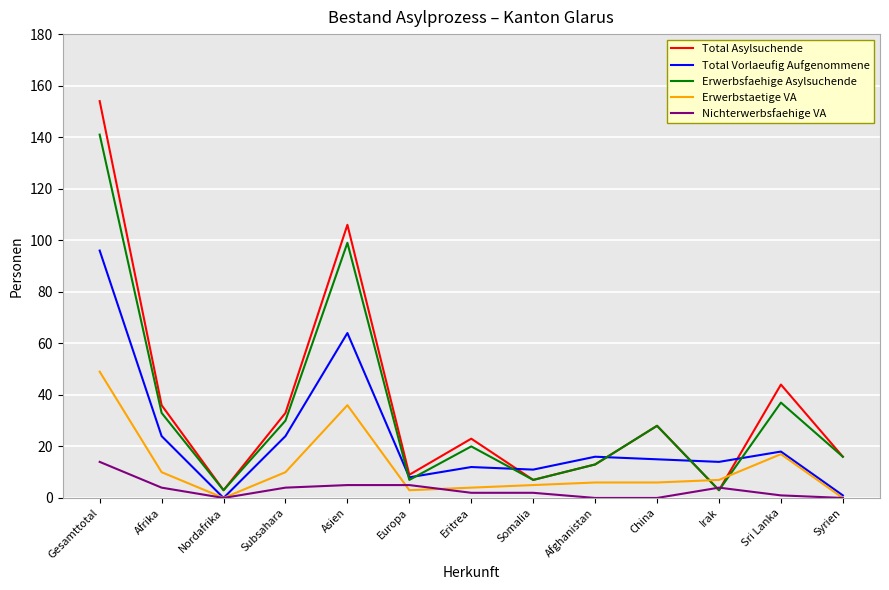

Reading left to right, transcribe all the data shown in this chart.

Total Asylsuchende: 154	36	3	33	106	9	23	7	13	28	3	44	16
Total Vorlaeufig Aufgenommene: 96	24	0	24	64	8	12	11	16	15	14	18	1
Erwerbsfaehige Asylsuchende: 141	33	3	30	99	7	20	7	13	28	3	37	16
Erwerbstaetige VA: 49	10	0	10	36	3	4	5	6	6	7	17	0
Nichterwerbsfaehige VA: 14	4	0	4	5	5	2	2	0	0	4	1	0